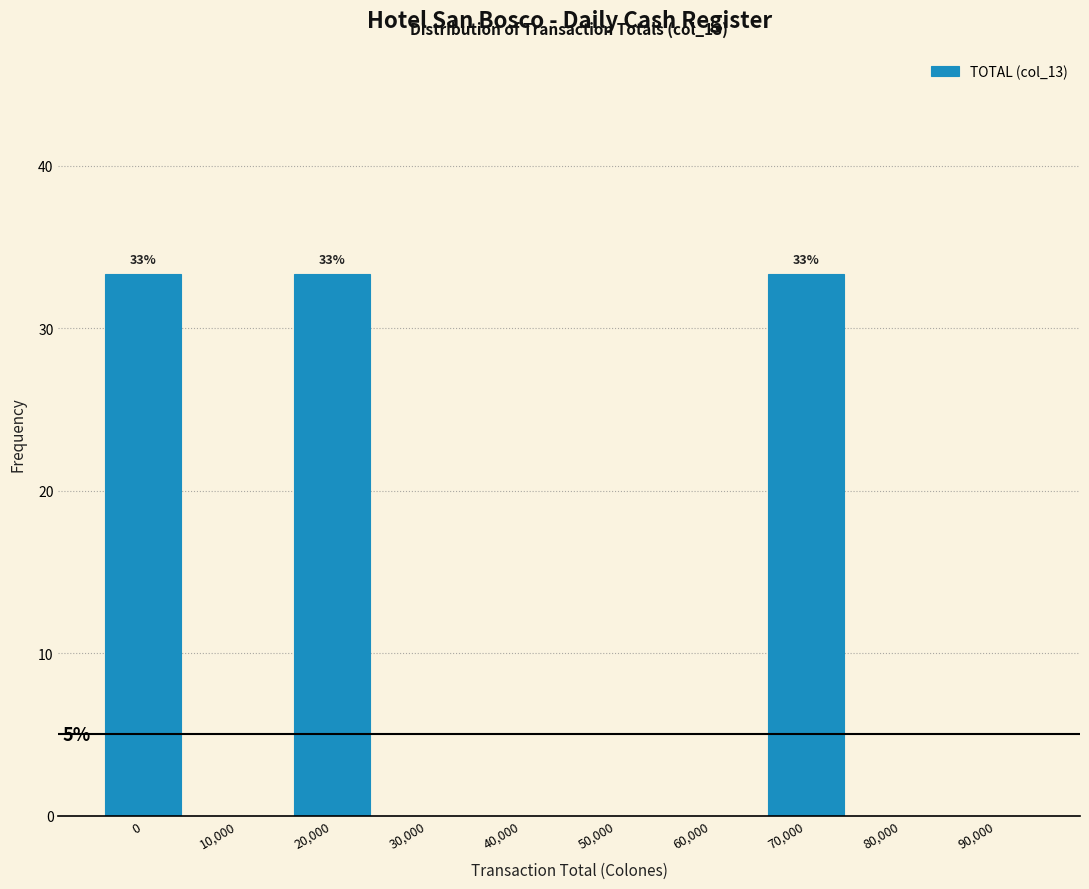

Reading right to left, transcribe all the data shown in this chart.

90,000=0.0	80,000=0.0	70,000=33.3	60,000=0.0	50,000=0.0	40,000=0.0	30,000=0.0	20,000=33.3	10,000=0.0	0=33.3